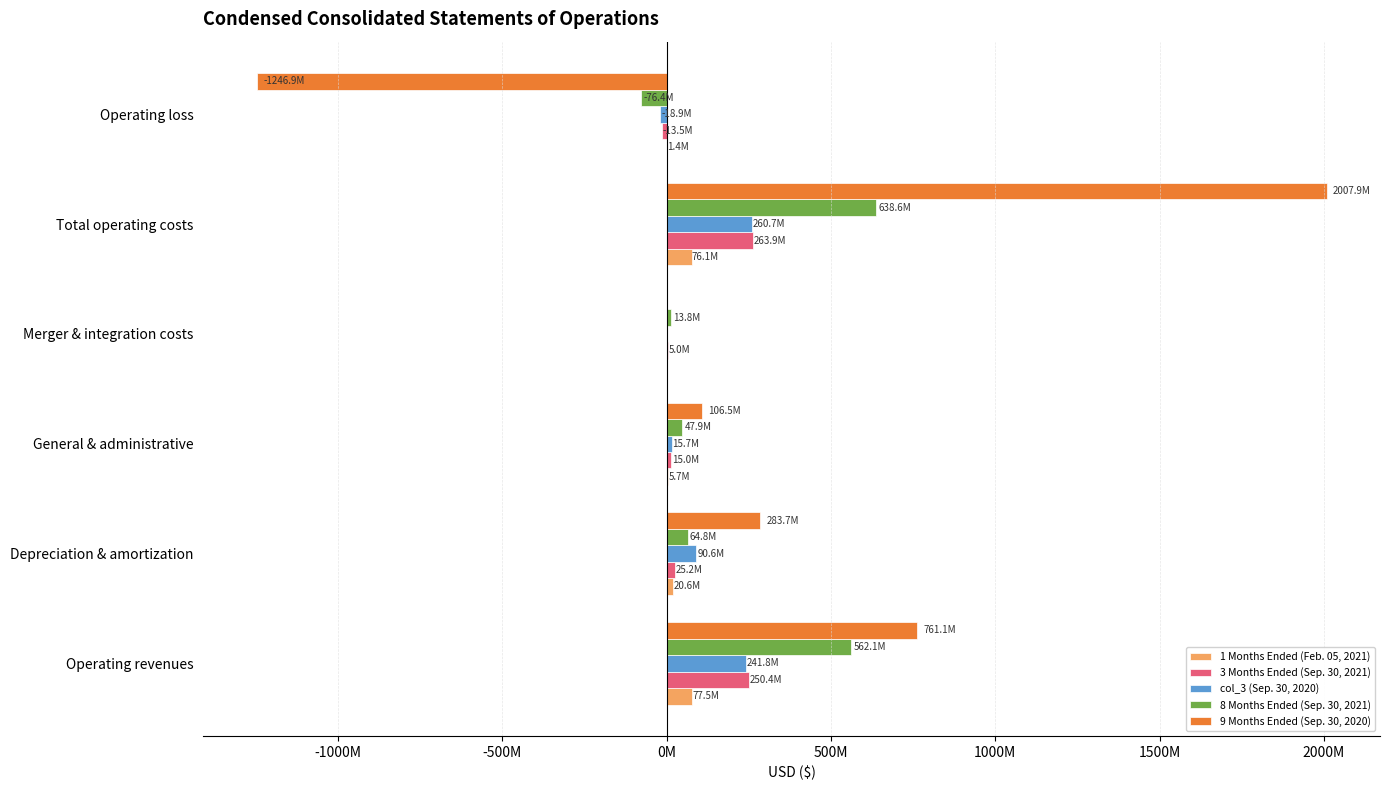

What is the value of the col_3 (Sep. 30, 2020) bar at the 1st from the left?

241836000